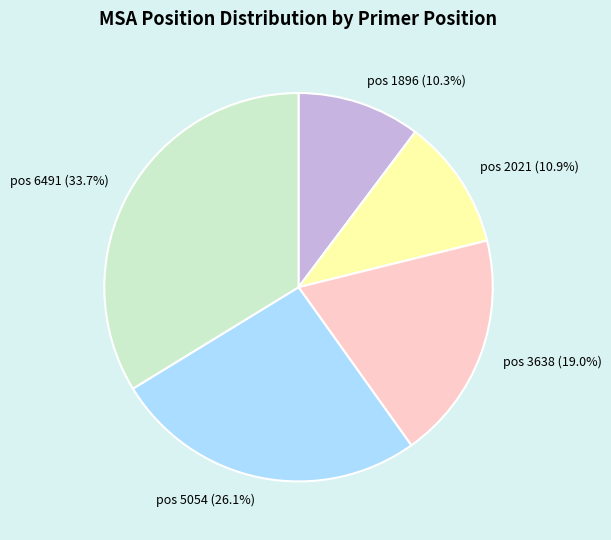

Is there any slice that represents more than half of the pie?

No